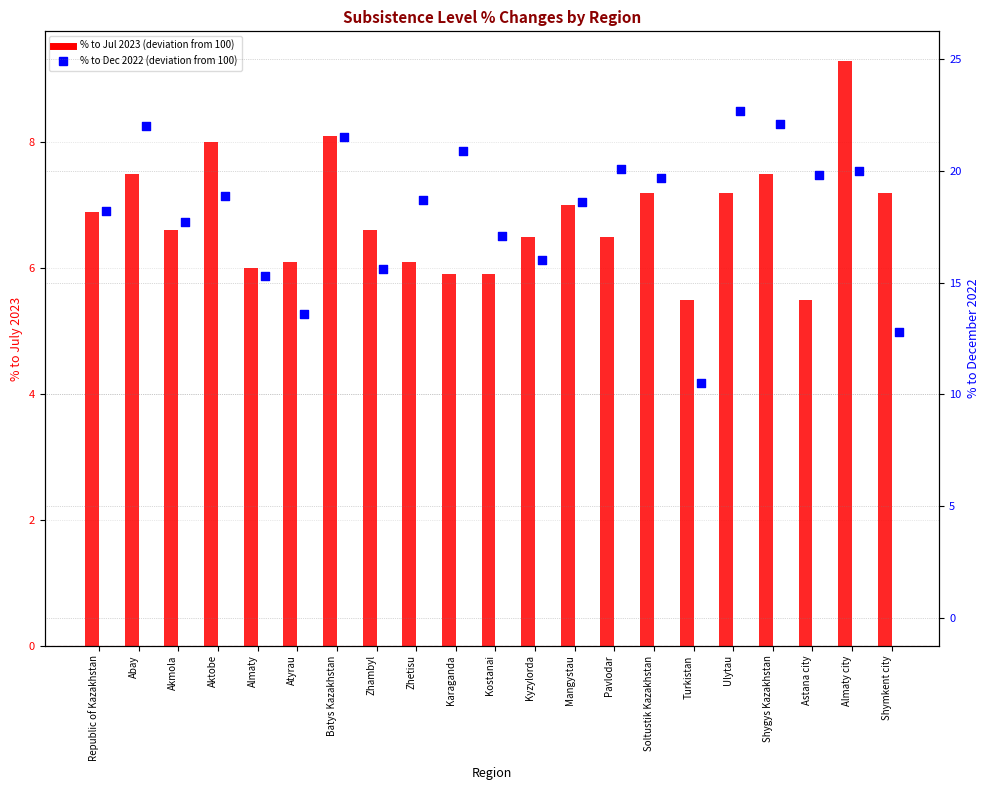

Is the value of % to Dec 2022 (deviation) at Almaty city greater than the value of % to Jul 2023 (deviation) at Almaty?

Yes